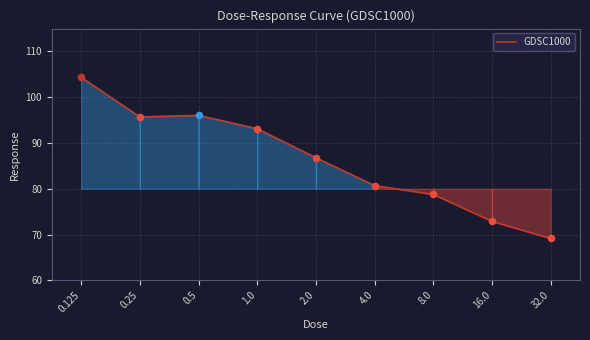

What is the change in value from 0.125 to 1.0?

-11.2